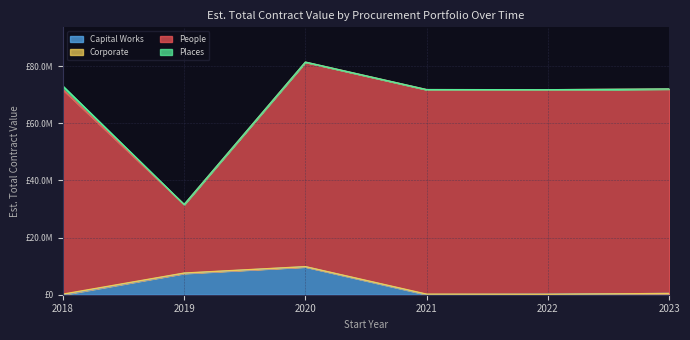

How many interior local valleys does the People series have?

1